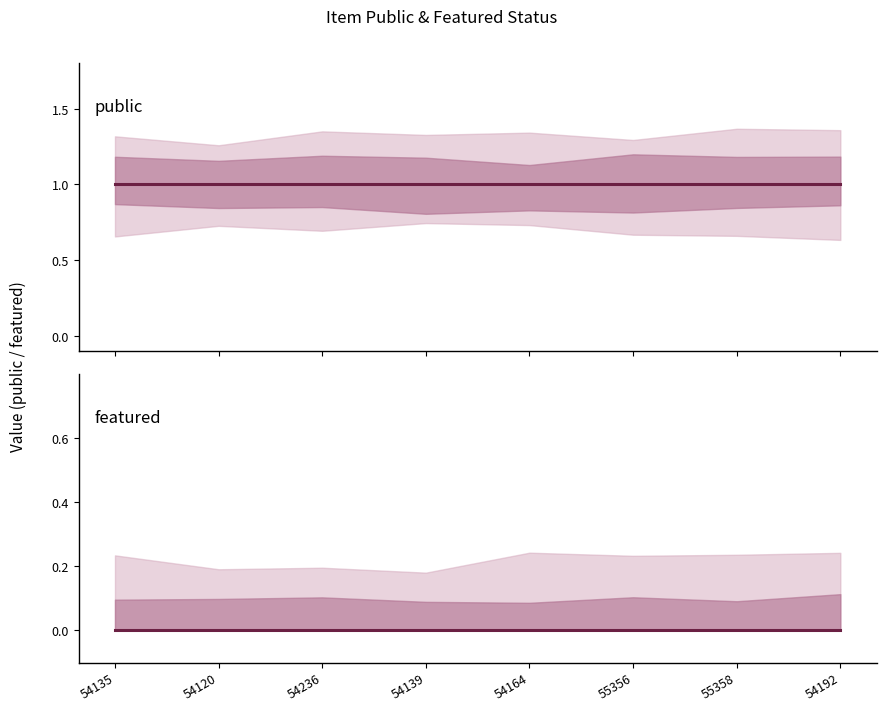

The public series shows 1 at 55356. True or false?

False